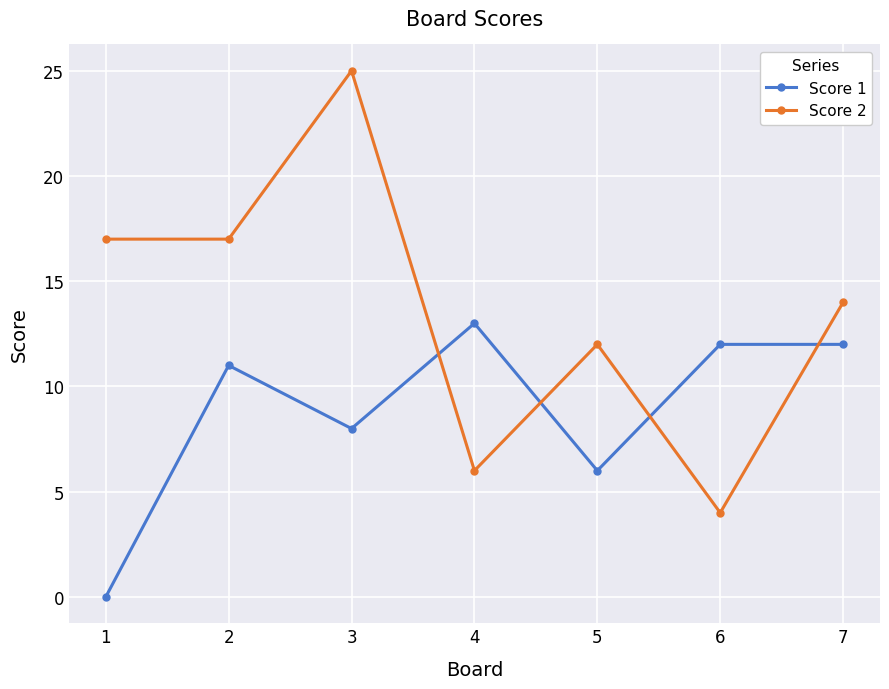

Where is the first local maximum for Score 2?

3